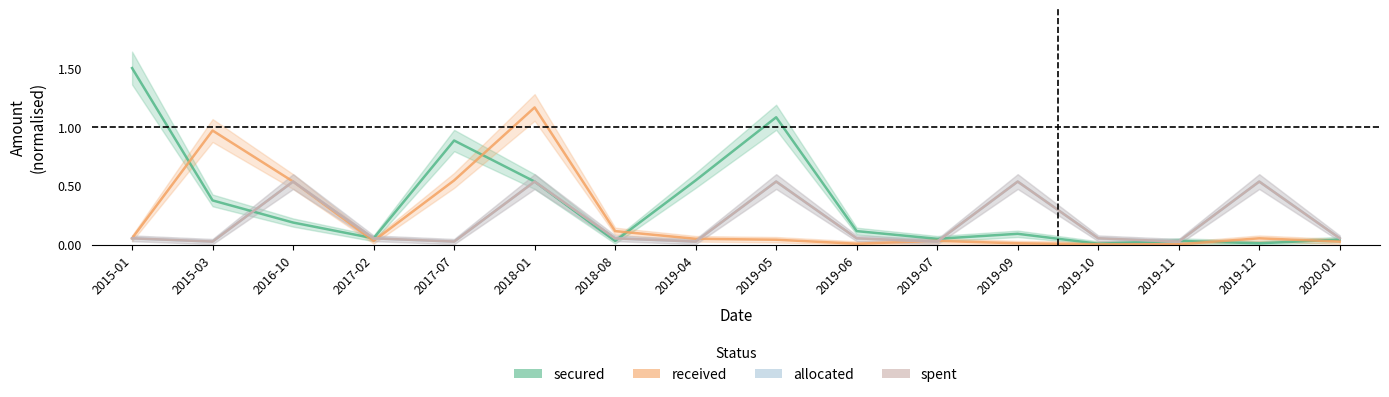

Where is the first local maximum for spent?

2016-10